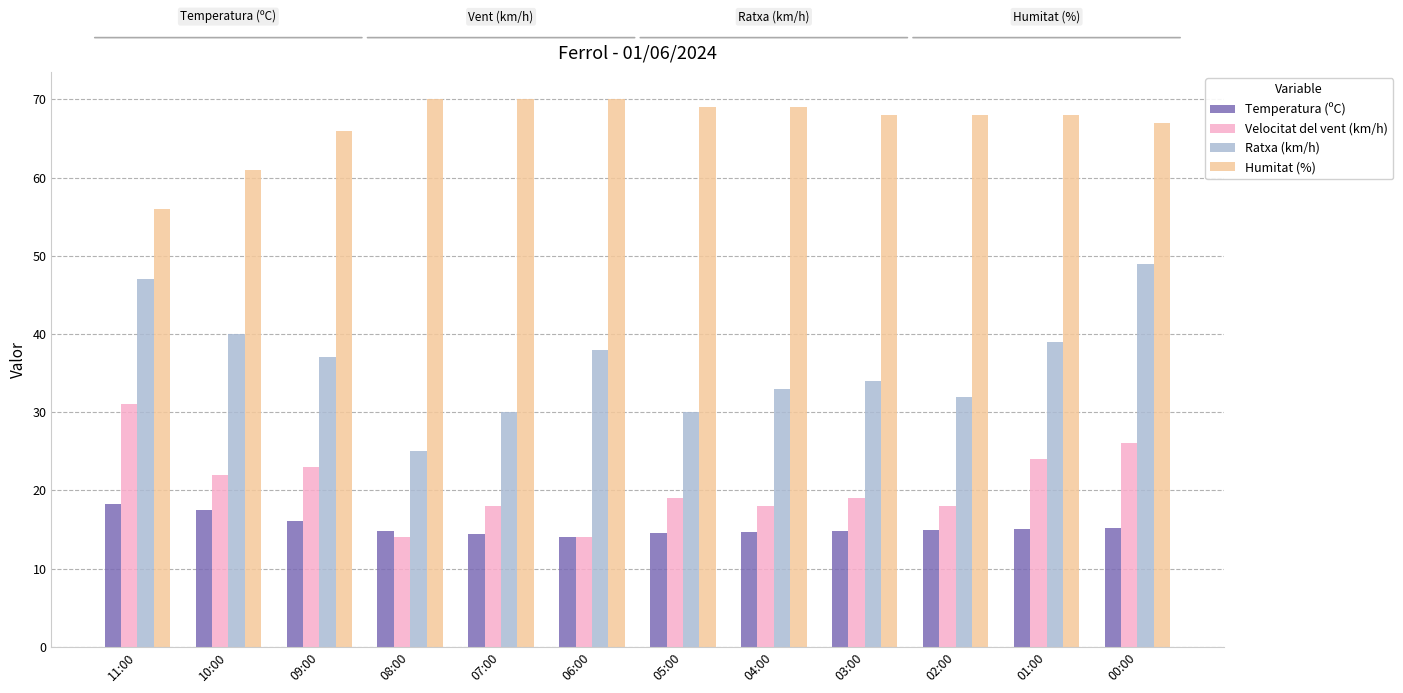

How many groups of bars are there?

12